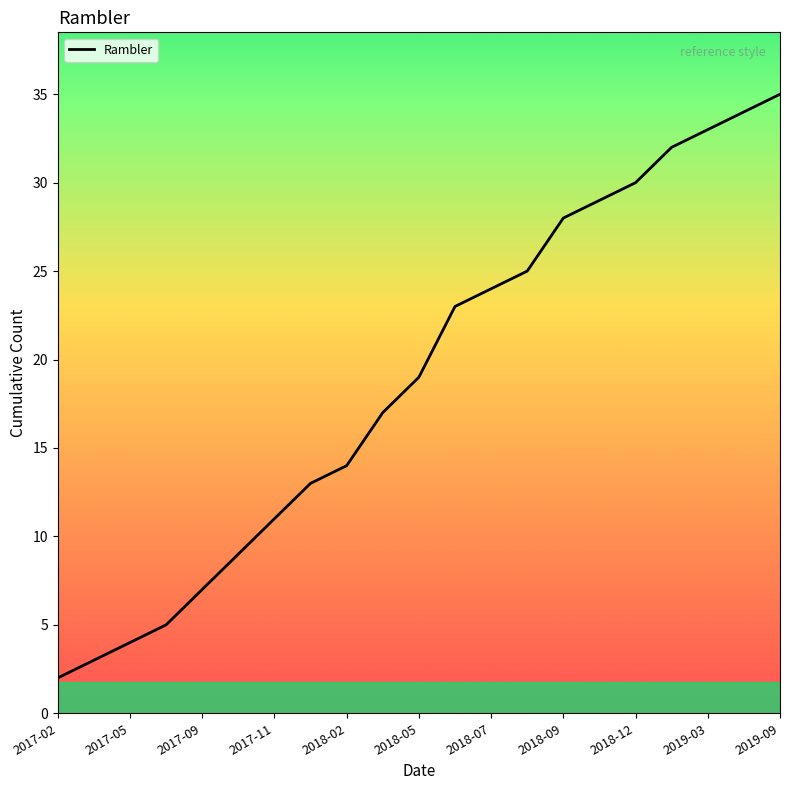

Reading left to right, extract all data points from this chart.

2	3	4	5	7	9	11	13	14	17	19	23	24	25	28	29	30	32	33	34	35